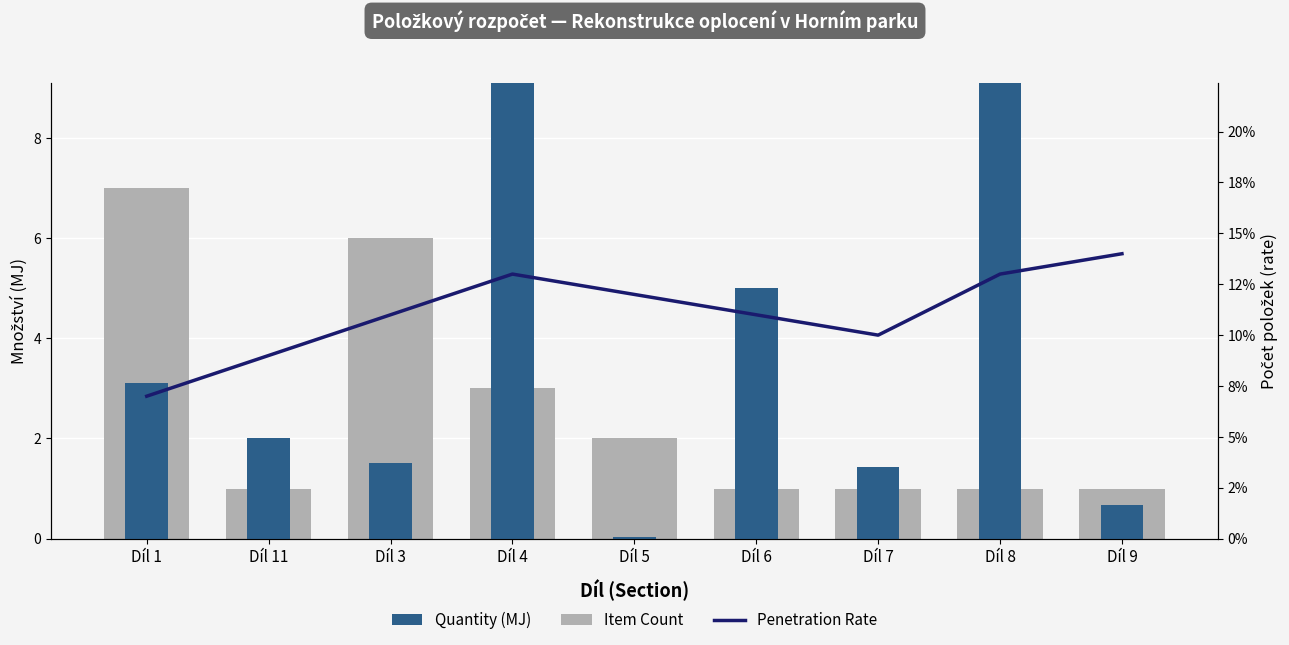

List the labels in order of Penetration Rate value, smallest first.

Díl 1, Díl 11, Díl 7, Díl 3, Díl 6, Díl 5, Díl 4, Díl 8, Díl 9